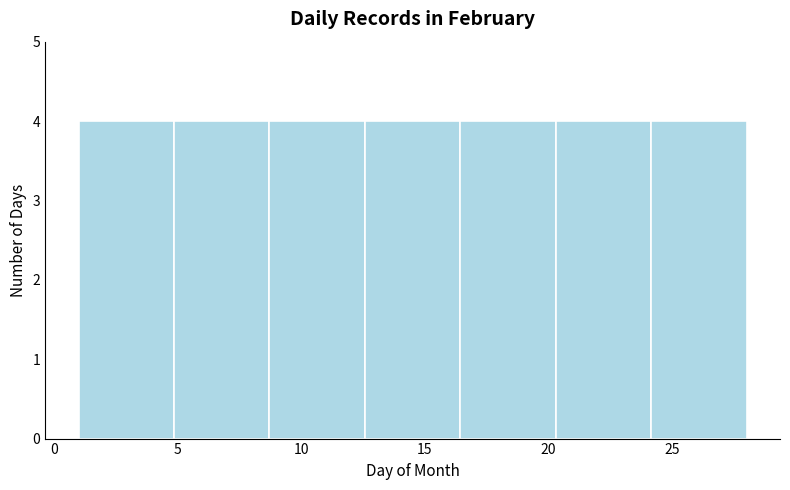

What is the height of the bar covering 20.5 to 24.0 on the x-axis? Neither the bar edges nor the heights are printed on the chart, so give them approximately, as read against the axes.

4